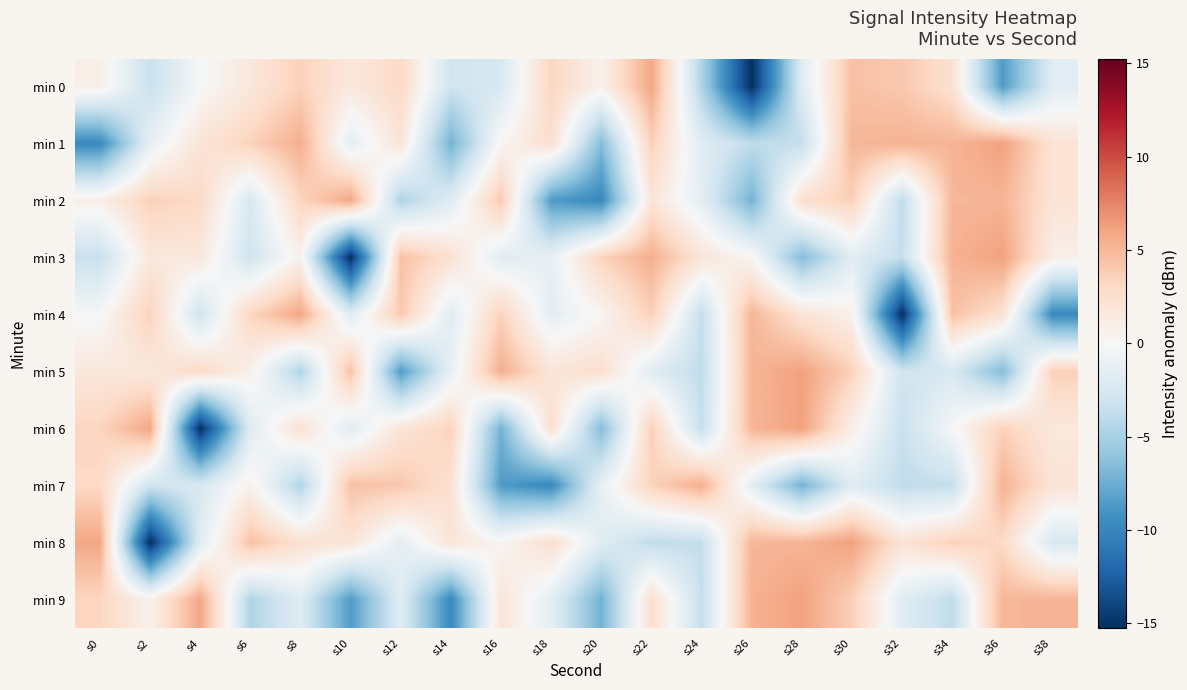

Rank the series by their maximum value, from lowest to highest.

min 7, min 0, min 2, min 4, min 1, min 3, min 5, min 6, min 8, min 9